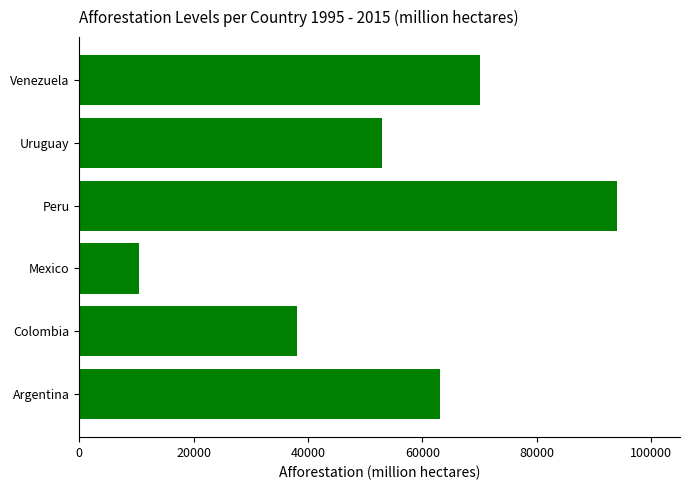

Where is the data nearest to the value 52250?

Uruguay